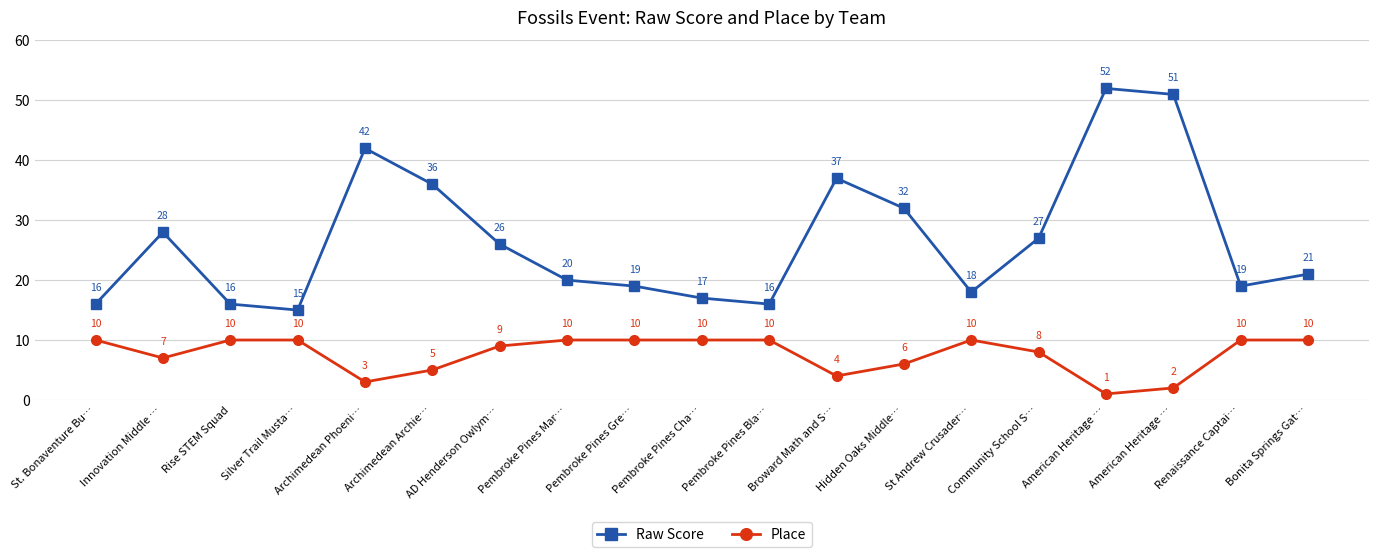

Which series has the largest range (max minus min)?

Raw Score